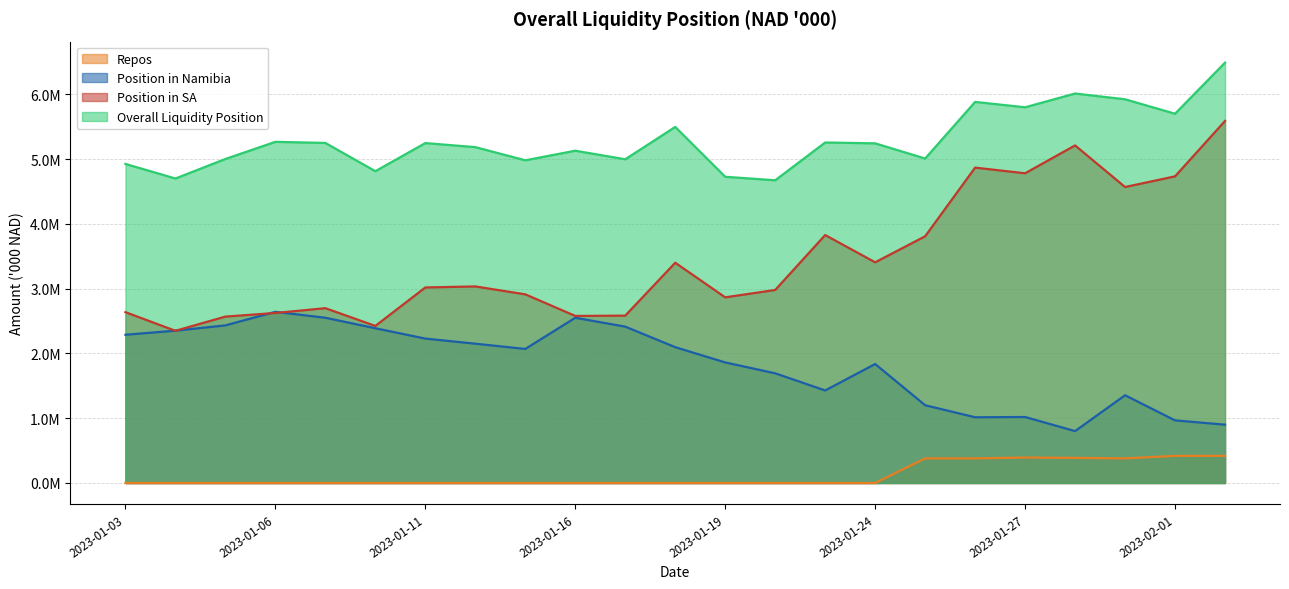

True or false: Position in SA and Repos cross at least once.

False